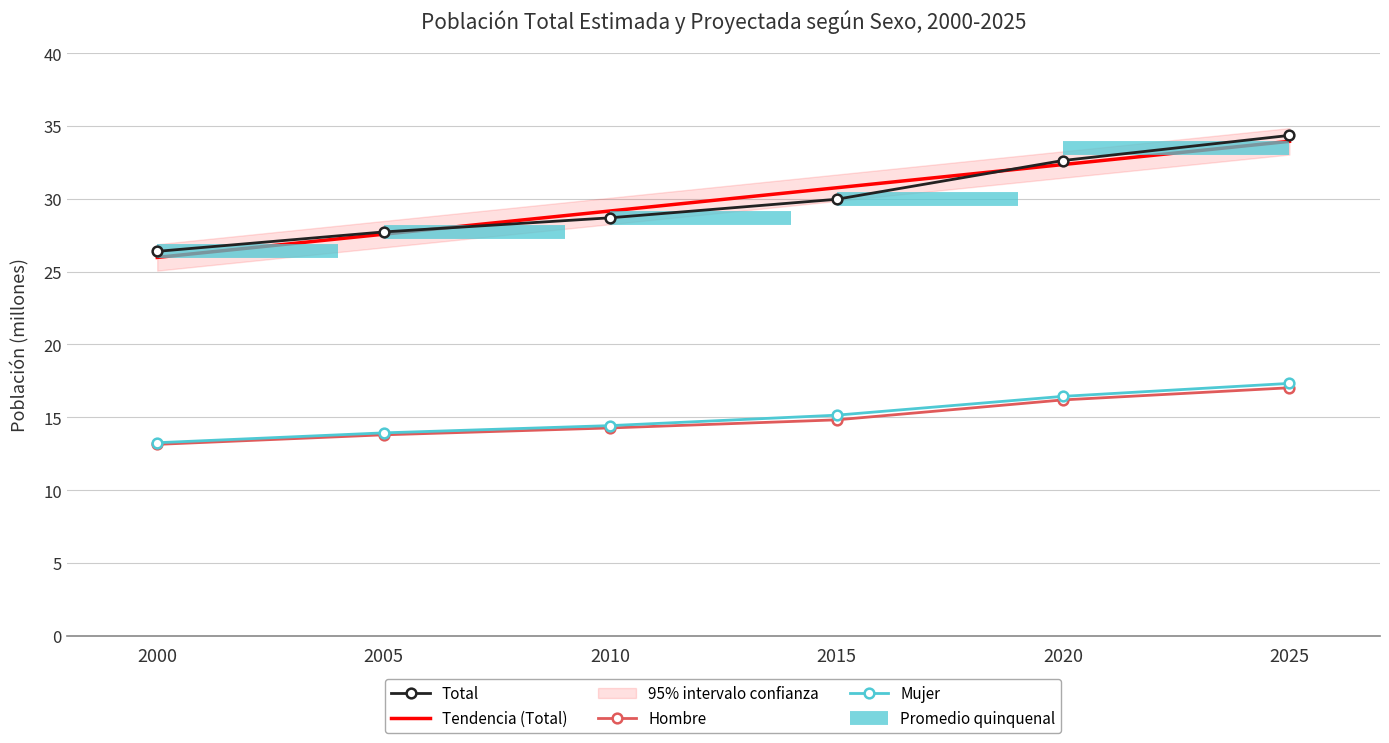

Reading right to left, extract all data points from this chart.

Total: 34.4	32.6	30.0	28.7	27.7	26.4
Hombre: 17.0	16.2	14.8	14.3	13.8	13.1
Mujer: 17.3	16.4	15.1	14.4	13.9	13.3